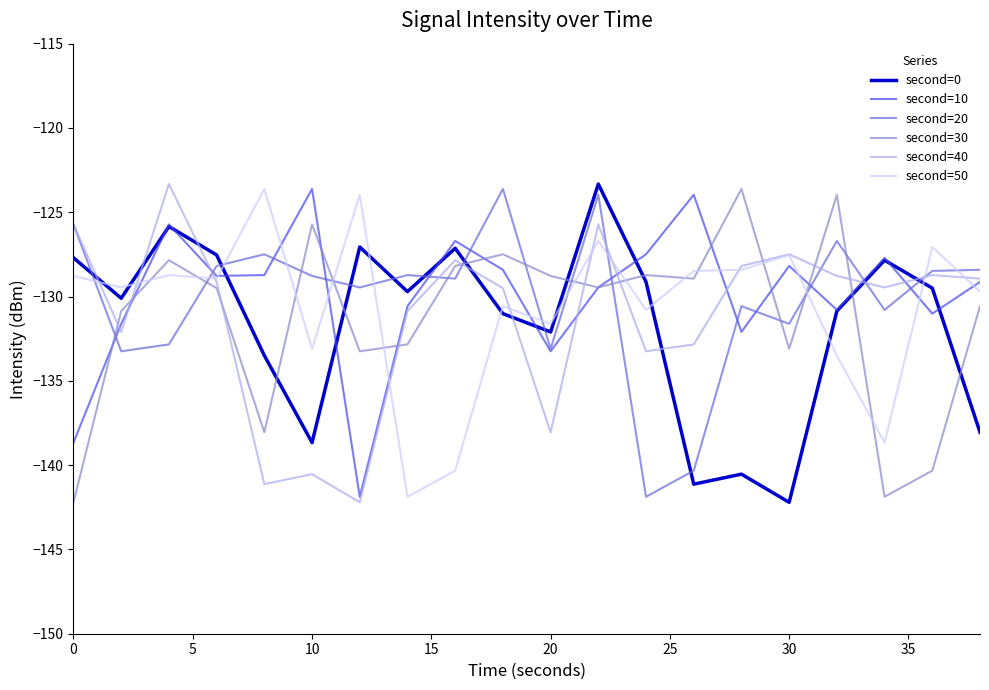

True or false: second=20 and second=50 intersect in this chart.

True